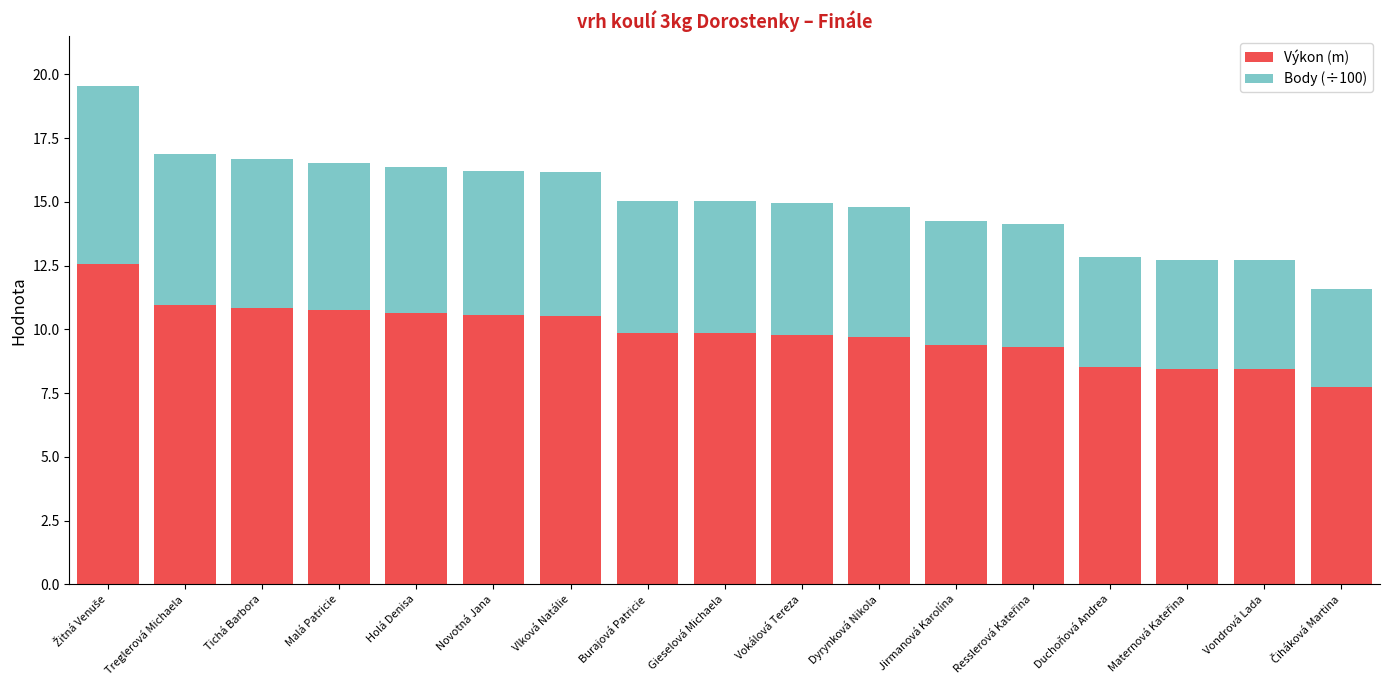

Count the number of data series in this chart.

2